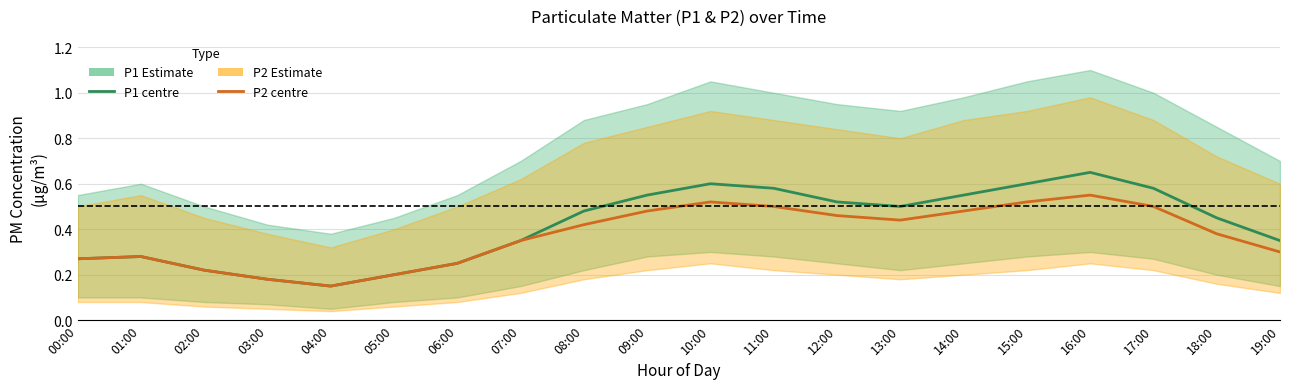

Between 13:00 and 02:00, which is larger?

13:00